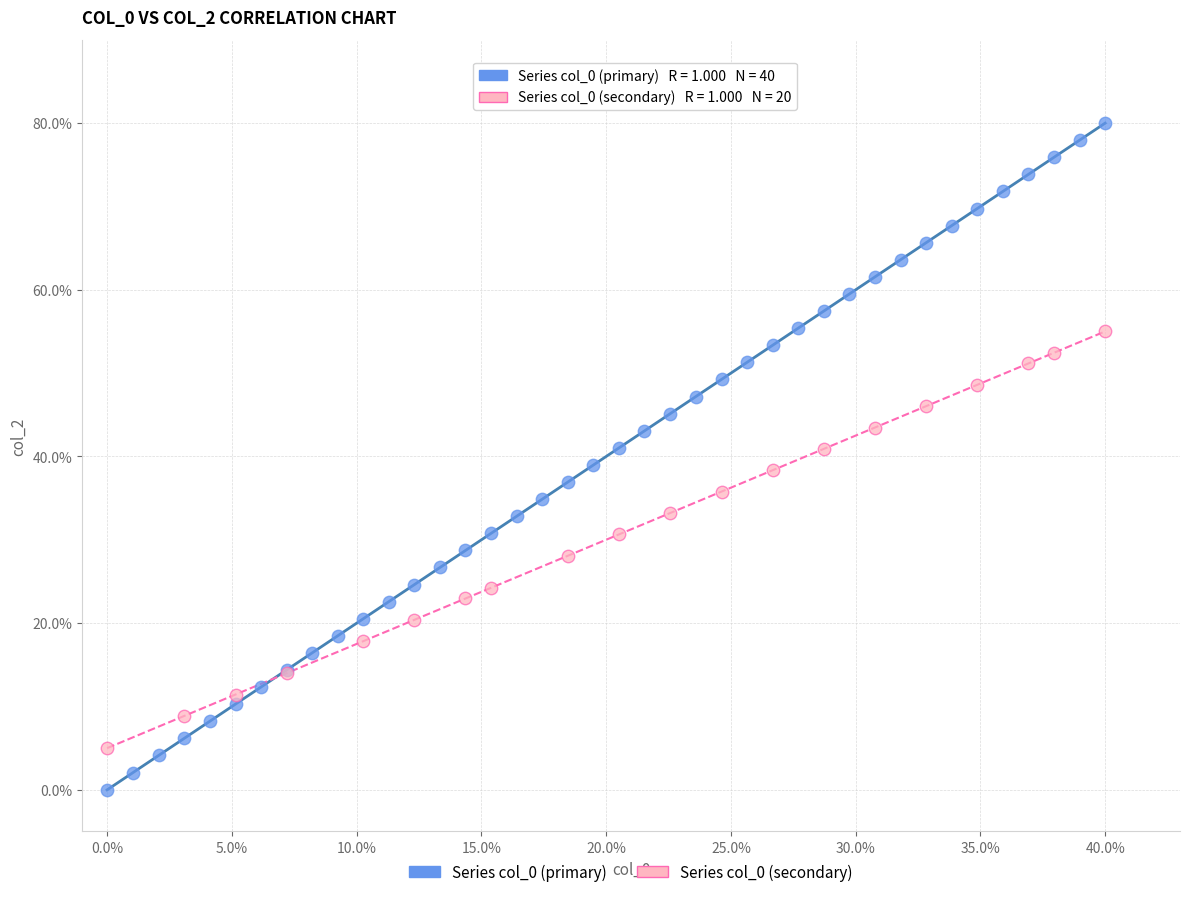

Which series contains the lowest Y value?

Series col_0 (primary)